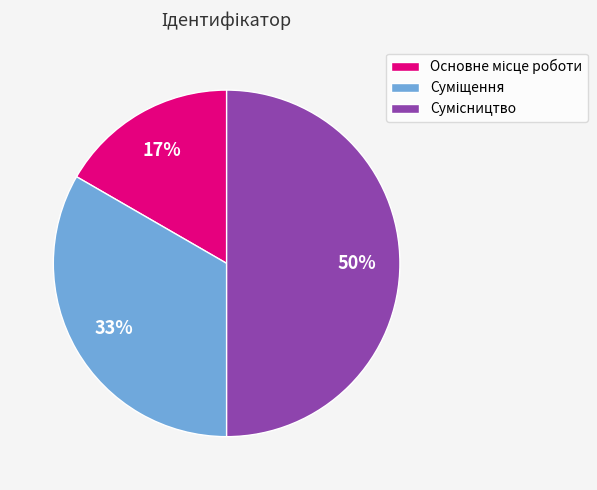

To the nearest percent, what is the average slice percentage?

33%